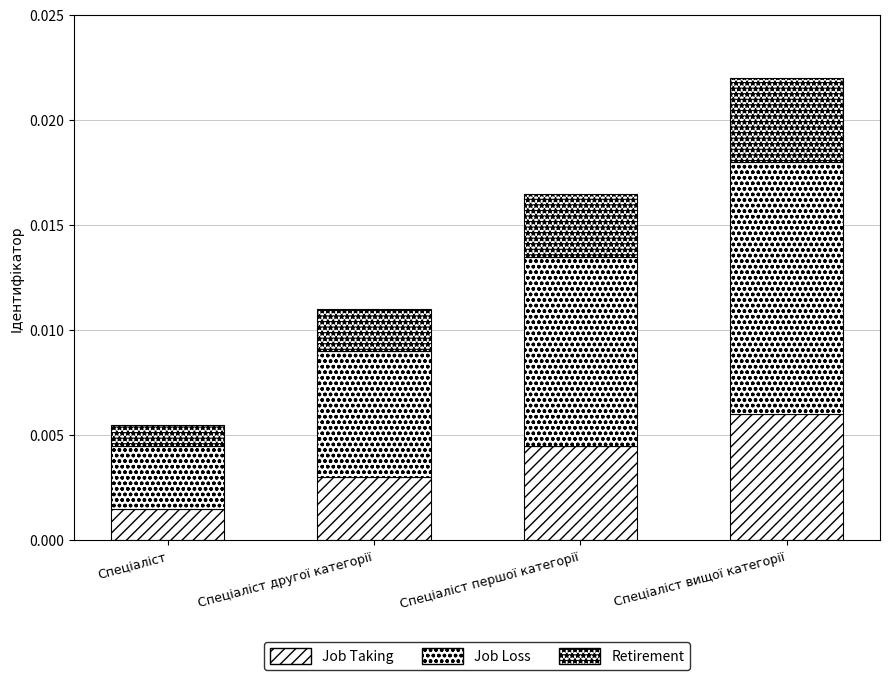

At which category is the sum across all series the highest?

Спеціаліст вищої категорії